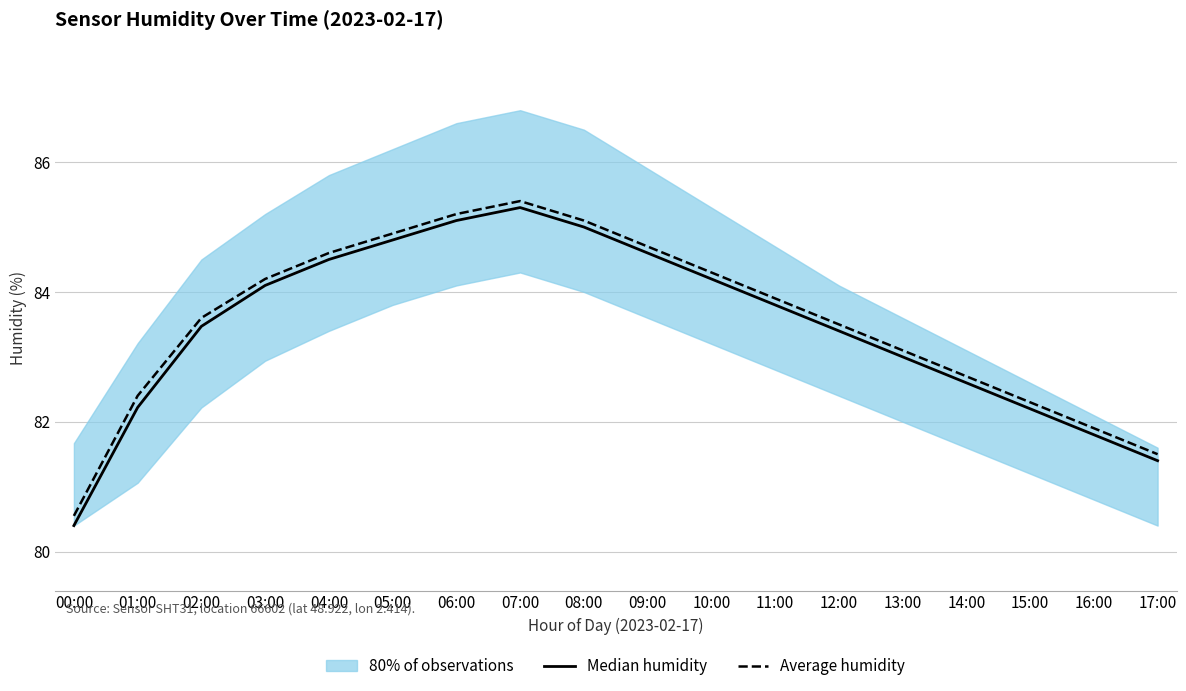

True or false: Median humidity has a value of 83.8 at 11:00.

True